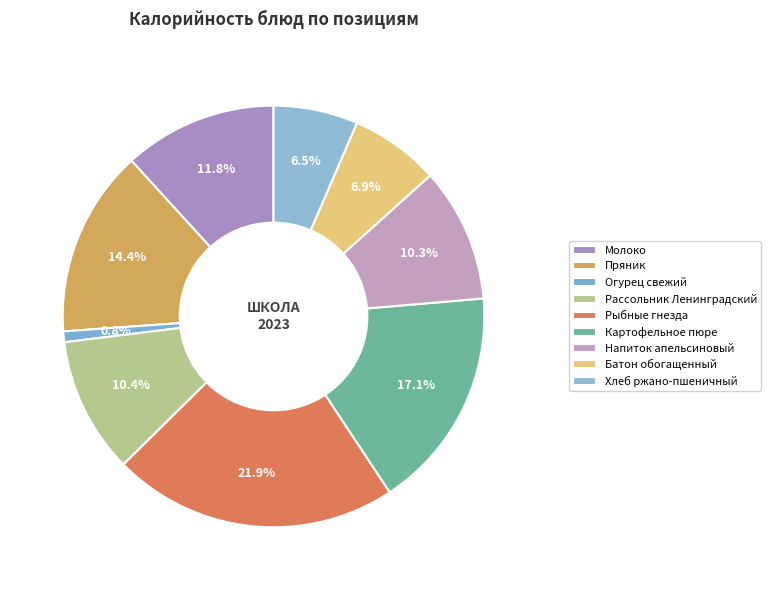

Does Напиток апельсиновый represent more than half of the total?

No